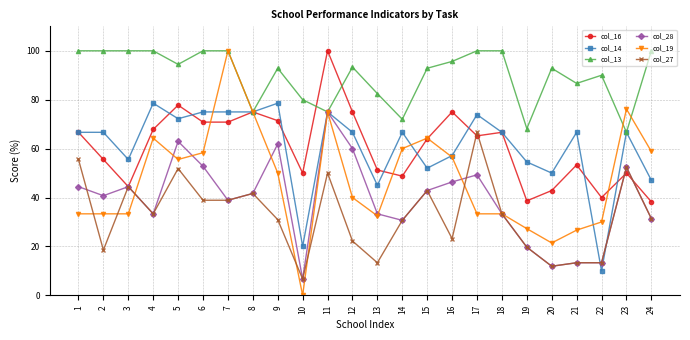

True or false: col_27 has more than 2 interior local peaks.

True